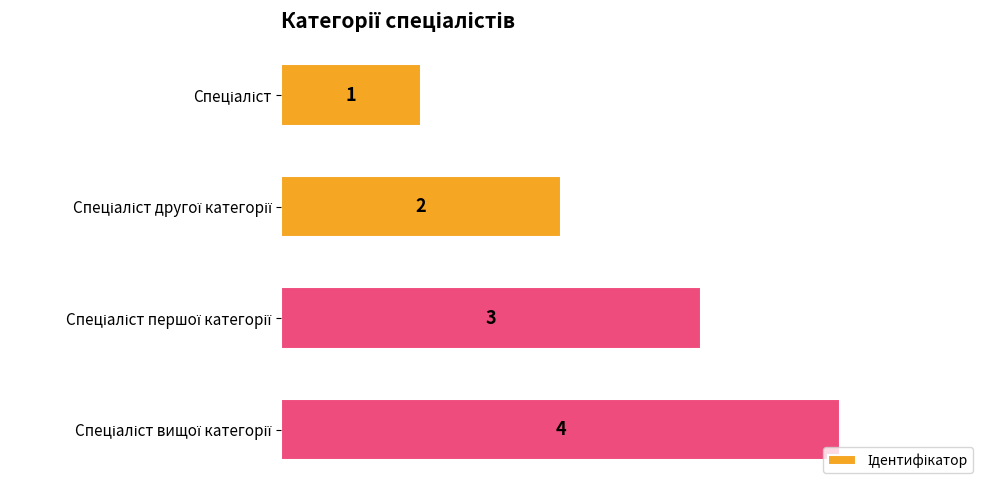

Does the chart contain any negative values?

No